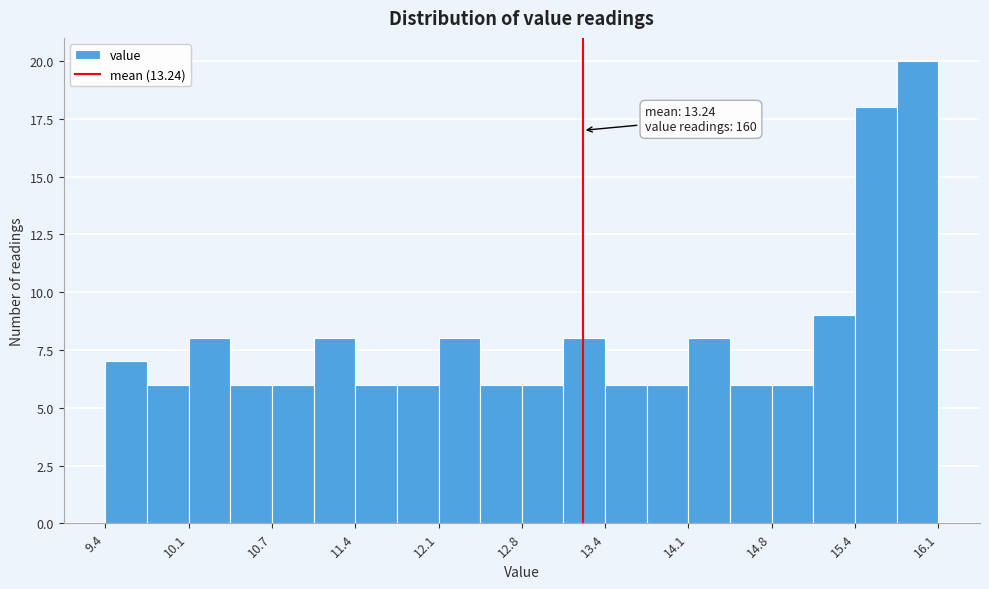

Read against the x-axis, roughly where is the centre of the tallest bar?

15.9